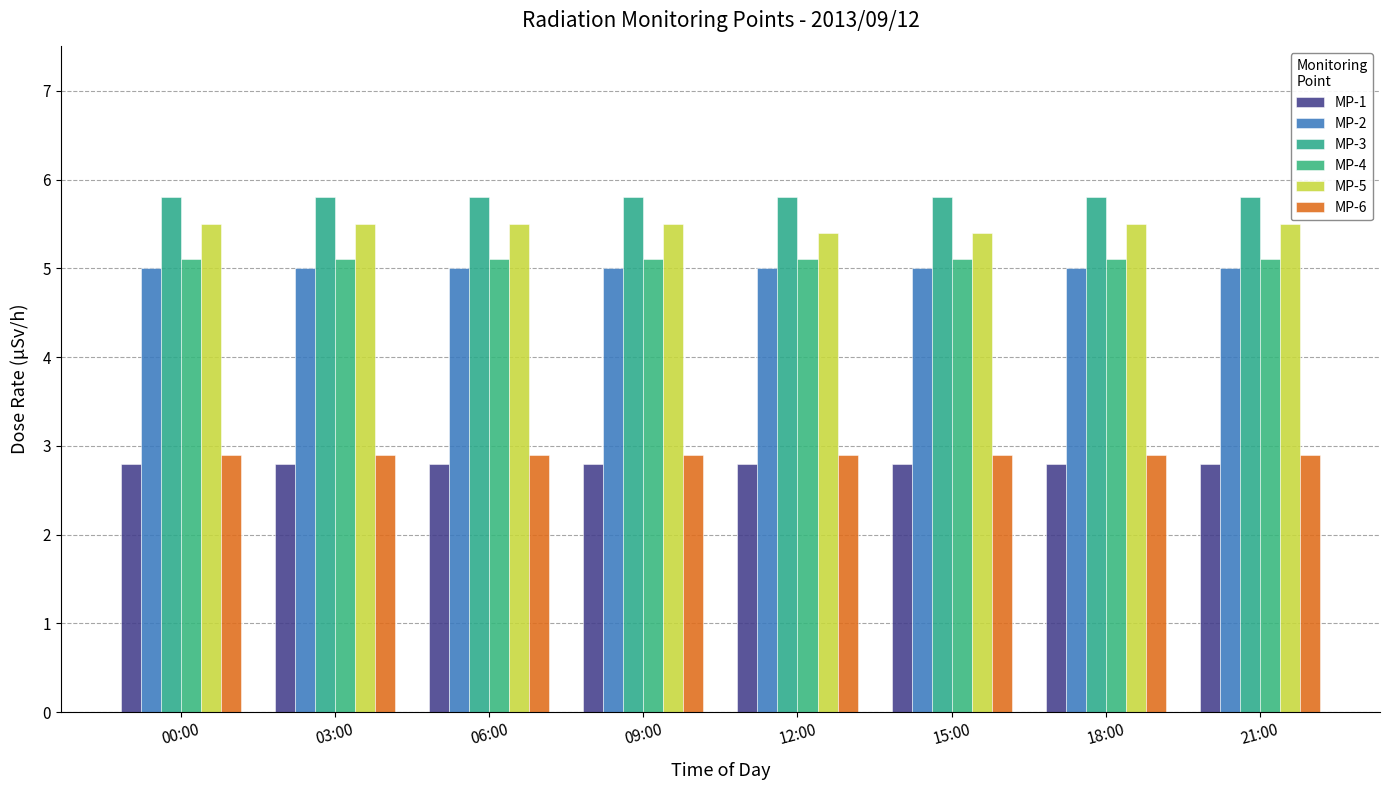

Rank the series by their maximum value, from lowest to highest.

MP-1, MP-6, MP-2, MP-4, MP-5, MP-3